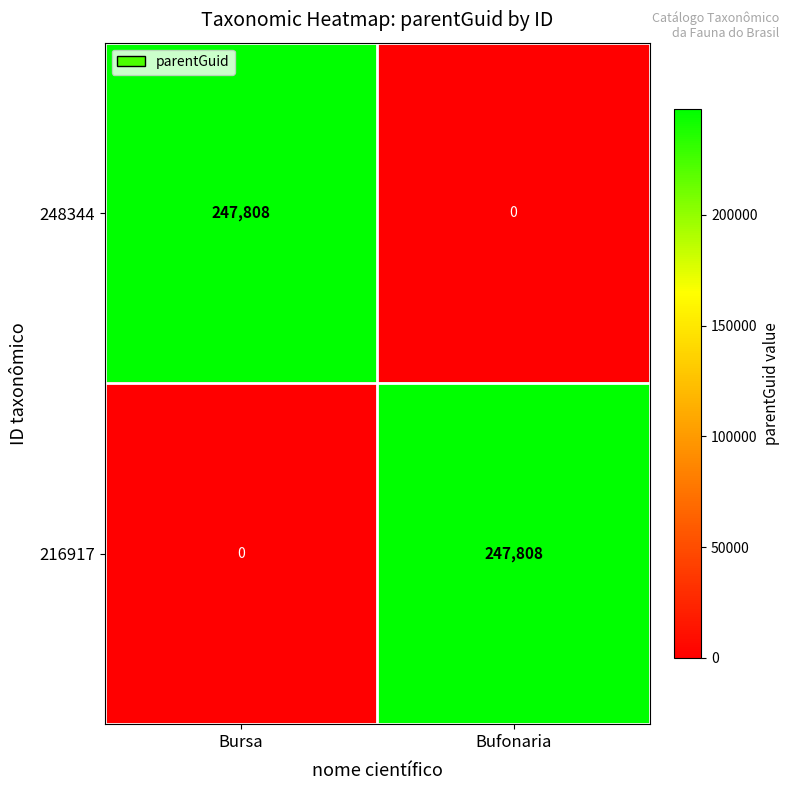

List the labels in order of 248344 value, largest first.

Bursa, Bufonaria